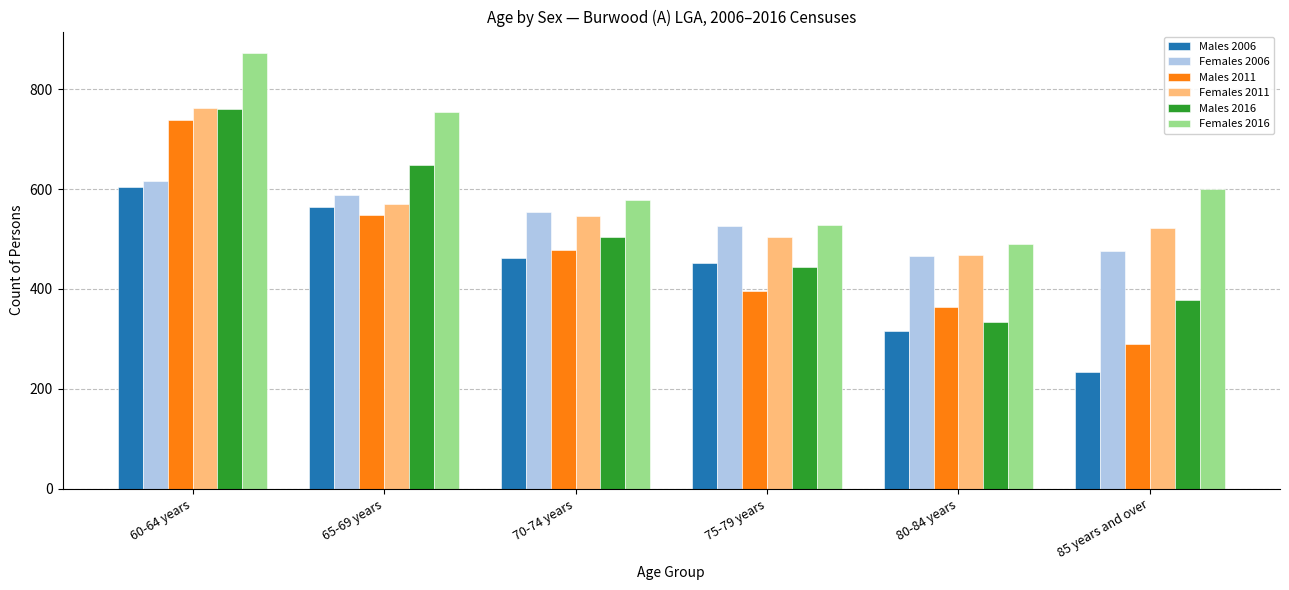

Rank the categories by Females 2016 value from lowest to highest.

80-84 years, 75-79 years, 70-74 years, 85 years and over, 65-69 years, 60-64 years